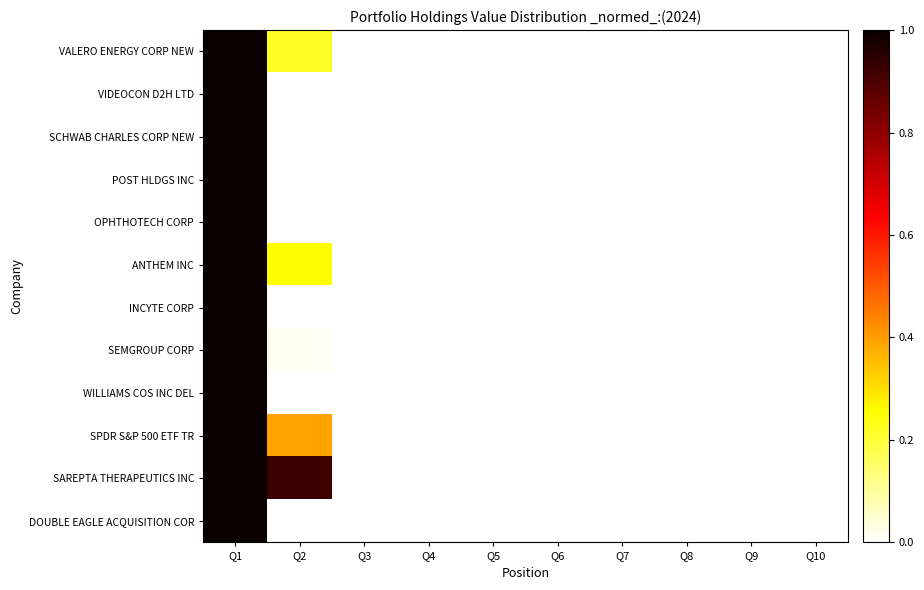

Which series changed the most between Q4 and Q7?

VALERO ENERGY CORP NEW